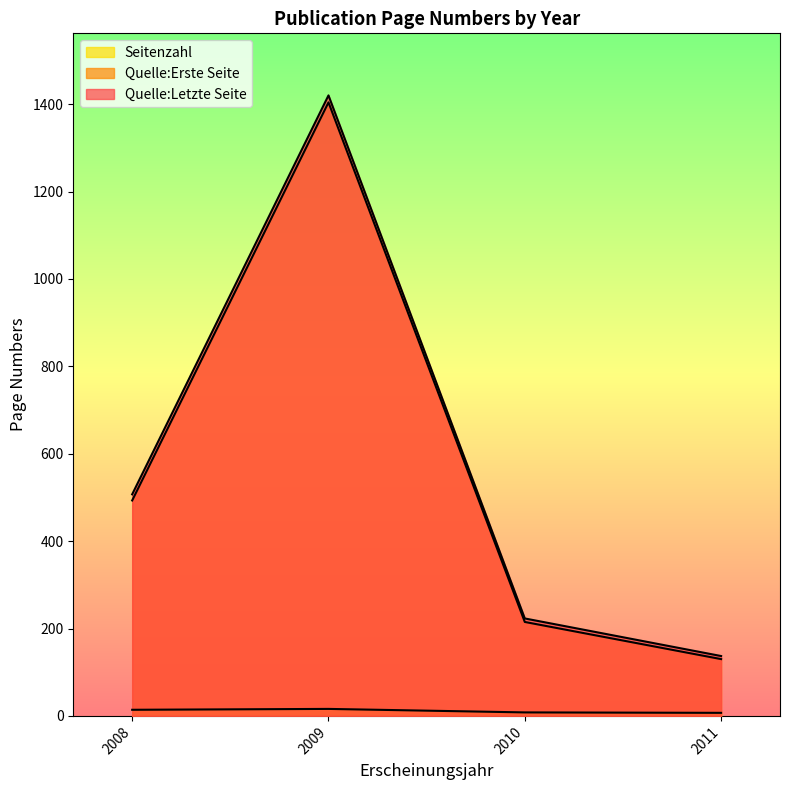

How many lines are shown in the chart?

3